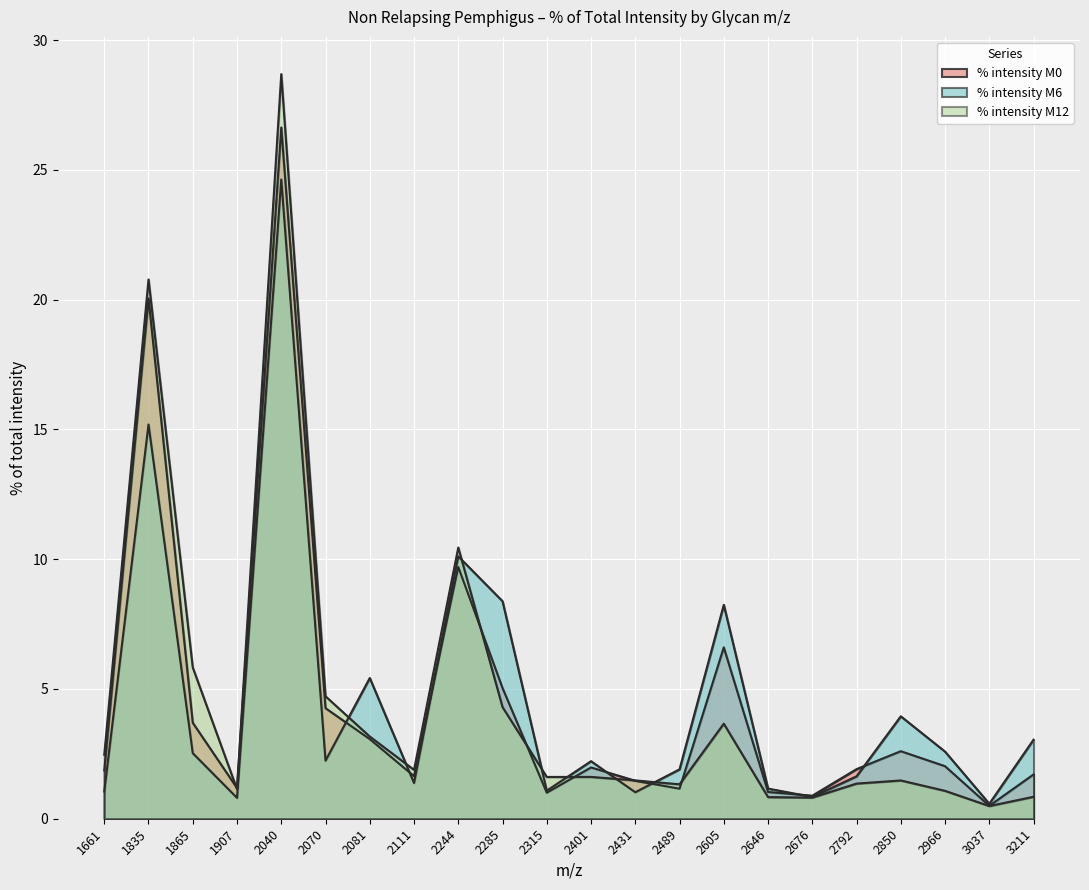

At which category does the chart reach its minimum across all series?

3037